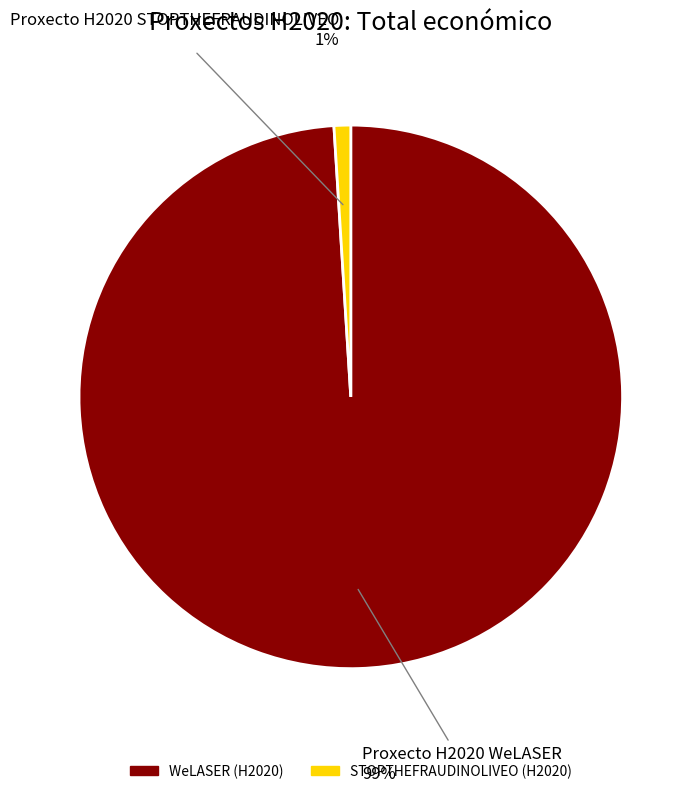

Which category has the biggest portion of the pie?

Proxecto H2020 WeLASER